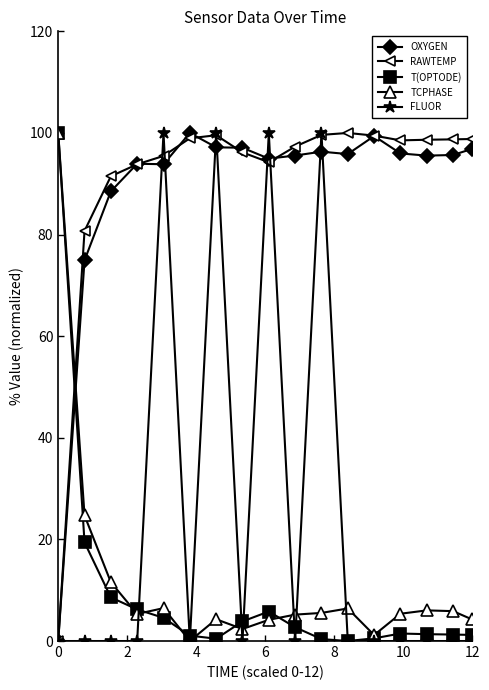

At how many categories does at least one series exceed 16?

17